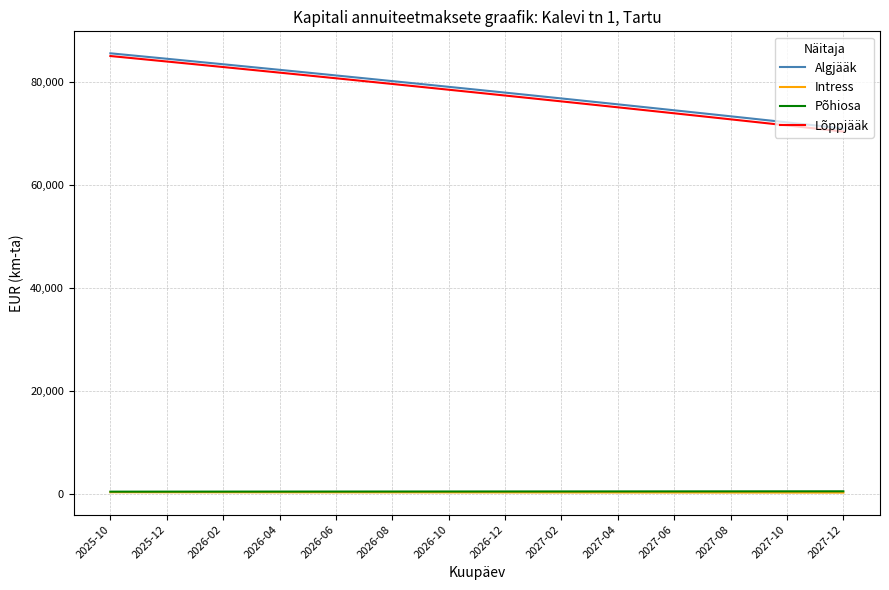

True or false: Lõppjääk and Algjääk cross at least once.

False